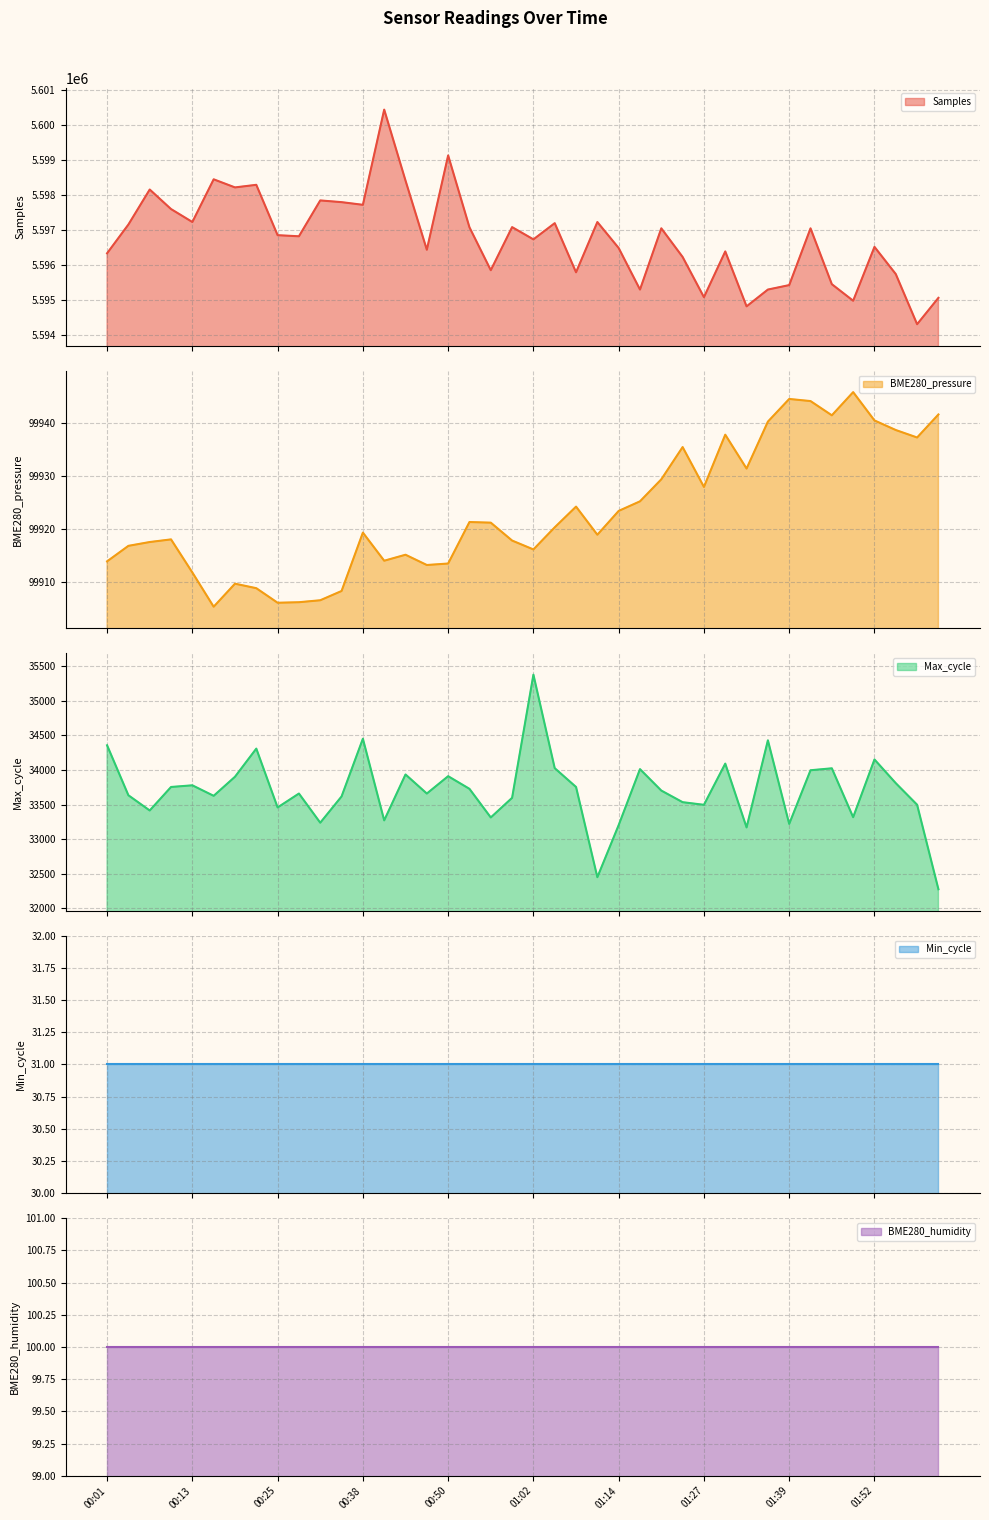

True or false: Samples has a value of 9415853.1 at 01:14.

False